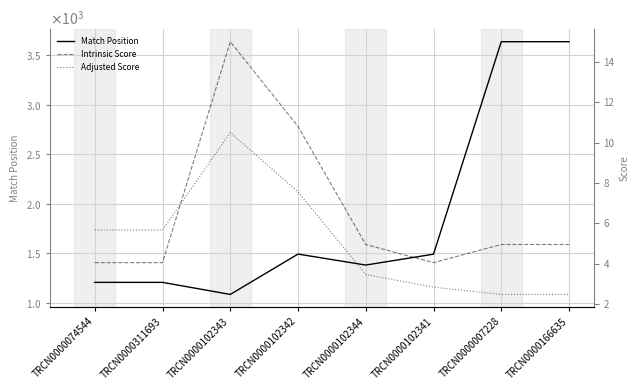

How many lines are shown in the chart?

3